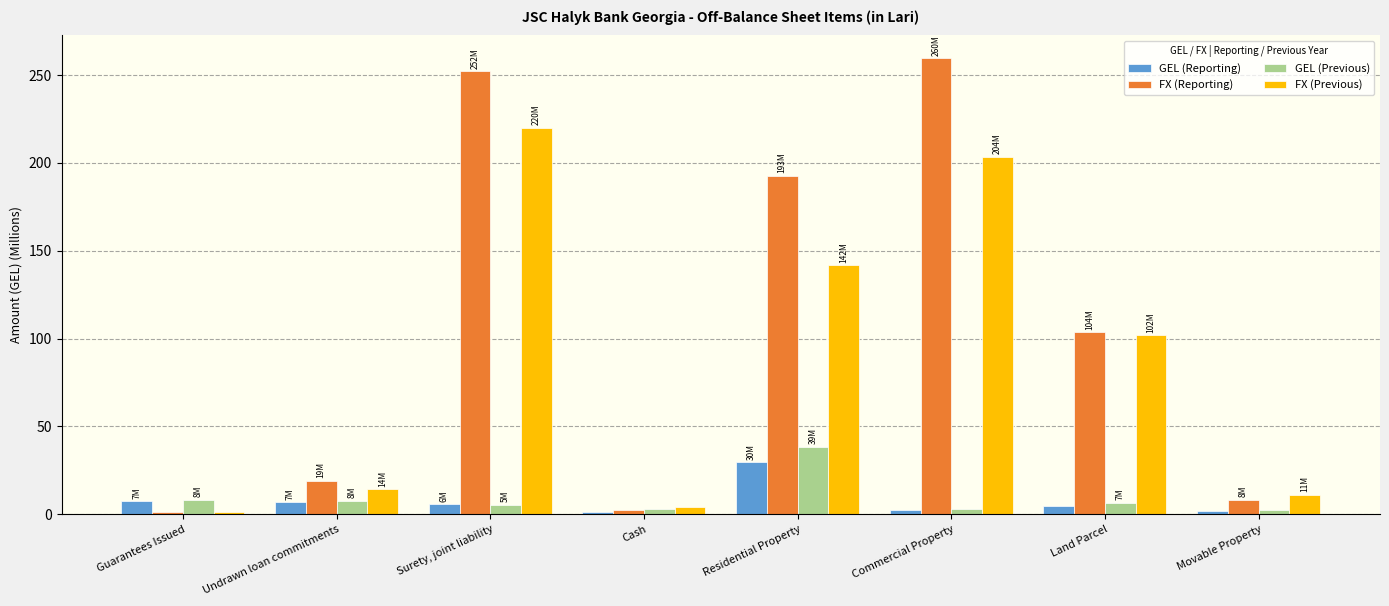

Is the value of GEL (Previous) at Surety, joint liability greater than the value of FX (Reporting) at Undrawn loan commitments?

No